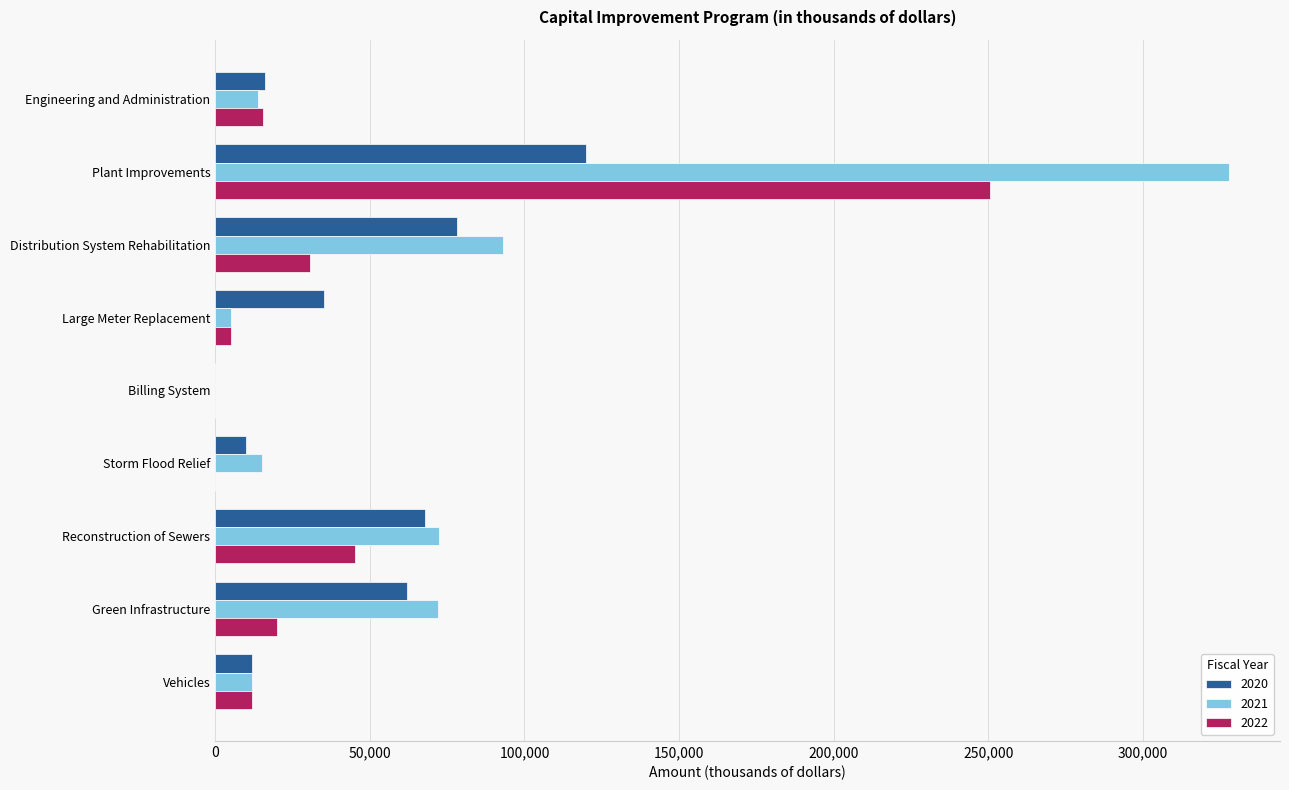

True or false: 2022 has a value of 15319 at Engineering and Administration.

True